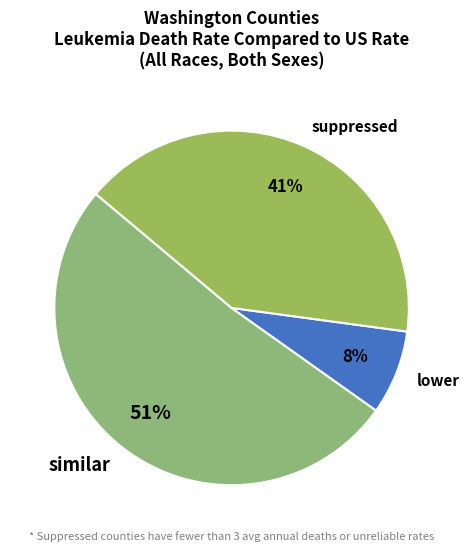

To the nearest percent, what is the combined percentage of suppressed and lower?

49%